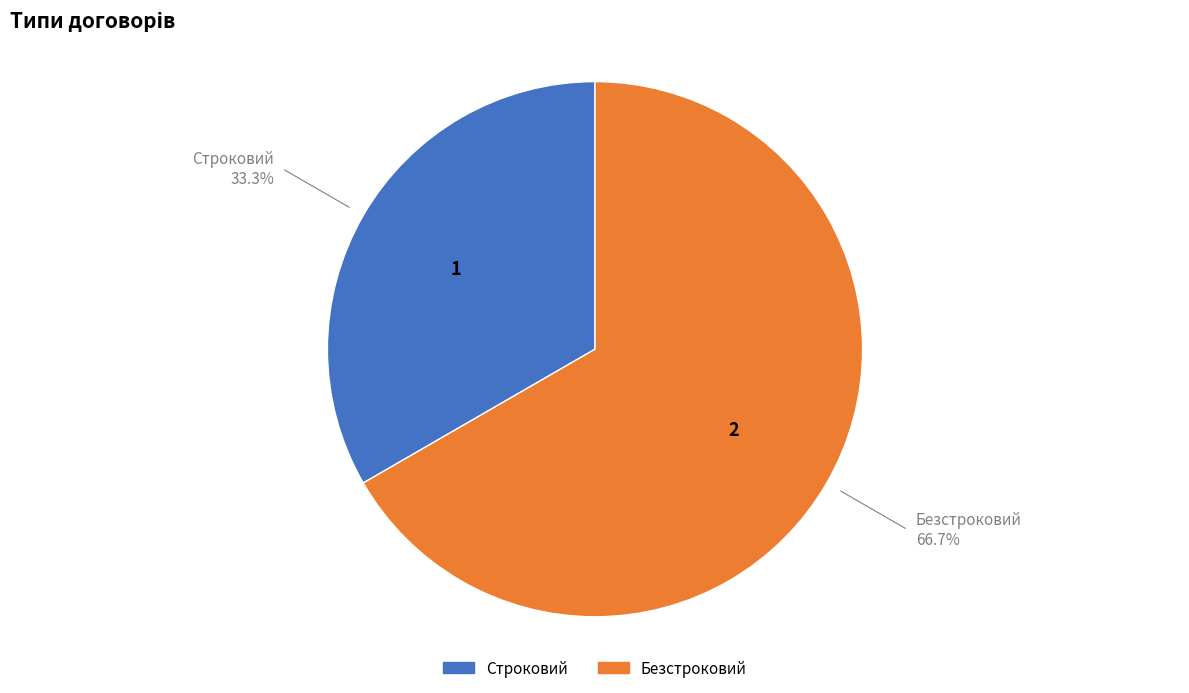

Rank the categories by value from highest to lowest.

Безстроковий, Строковий